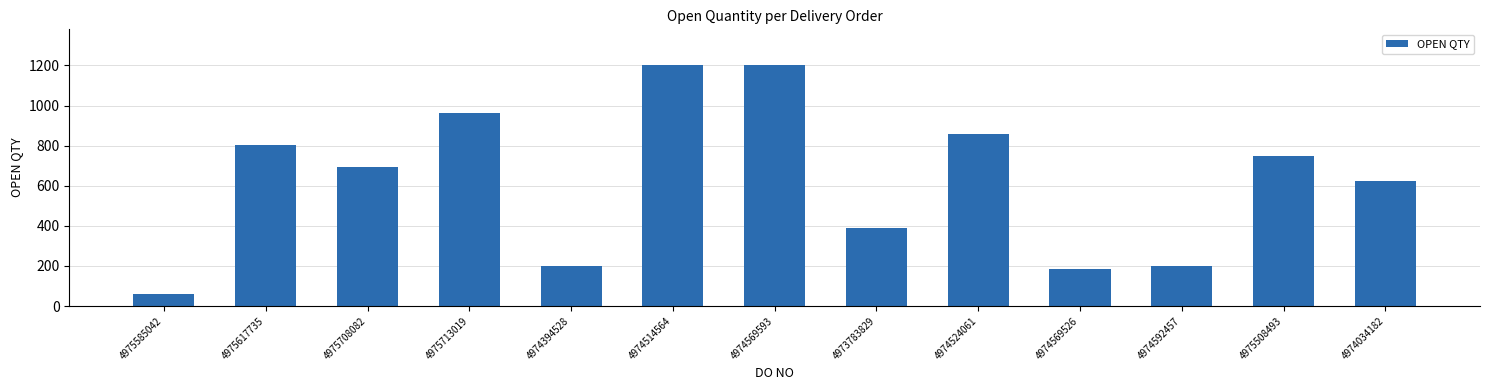

Between 4974524061 and 4974592457, which is larger?

4974524061